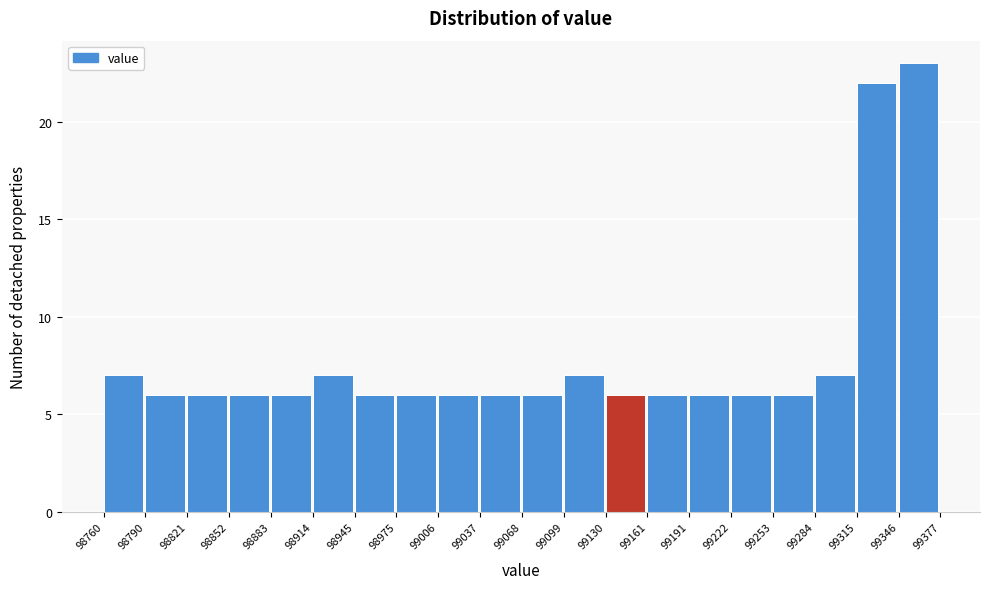

Reading left to right, transcribe this chart: for each bar, give the range it covers on the x-axis and its height. The values are not printed on the chart, so give them approximately, as read against the axis.

98760 to 98790: 7
98790 to 98821: 6
98821 to 98852: 6
98852 to 98883: 6
98883 to 98914: 6
98914 to 98945: 7
98945 to 98975: 6
98975 to 99006: 6
99006 to 99037: 6
99037 to 99068: 6
99068 to 99099: 6
99099 to 99130: 7
99130 to 99161: 6
99161 to 99191: 6
99191 to 99222: 6
99222 to 99253: 6
99253 to 99284: 6
99284 to 99315: 7
99315 to 99346: 22
99346 to 99377: 23